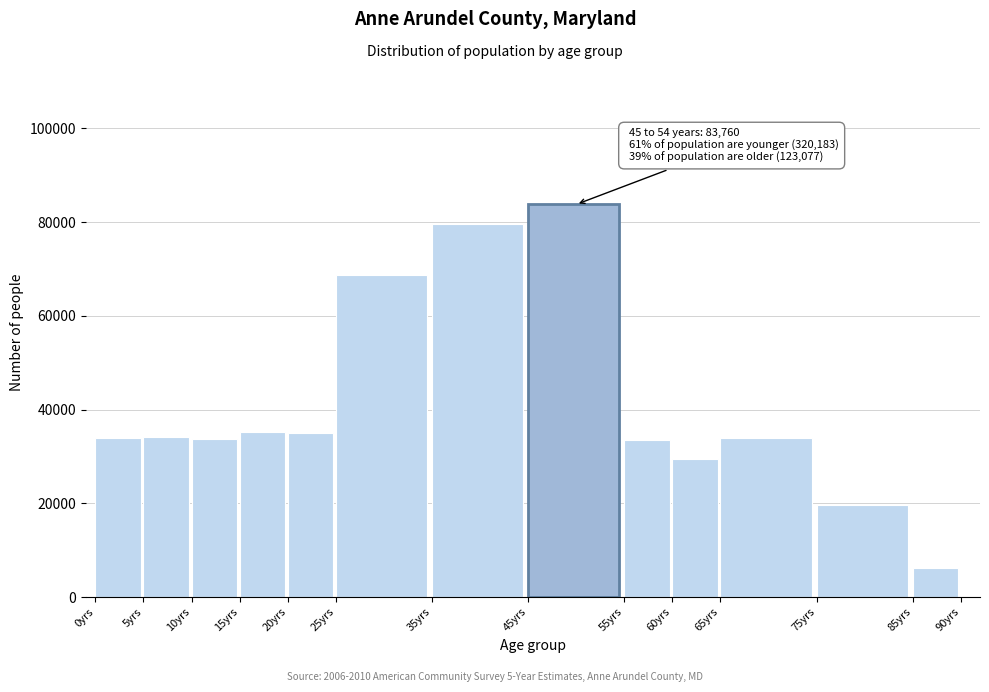

What is the label of the 8th bar from the right?

25yrs